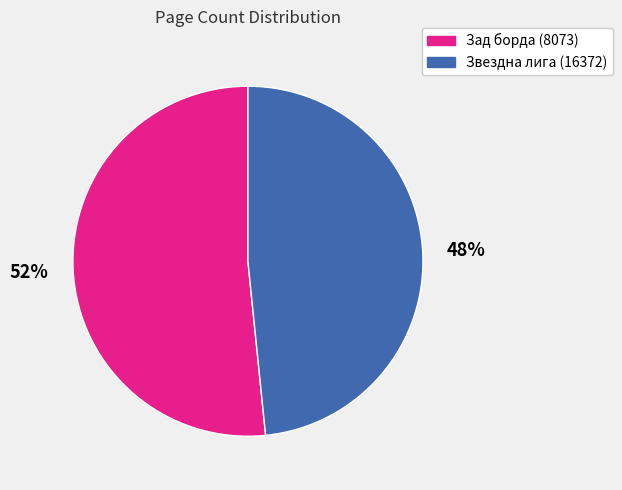

What percentage is the Зад борда (8073) slice, to the nearest percent?

52%